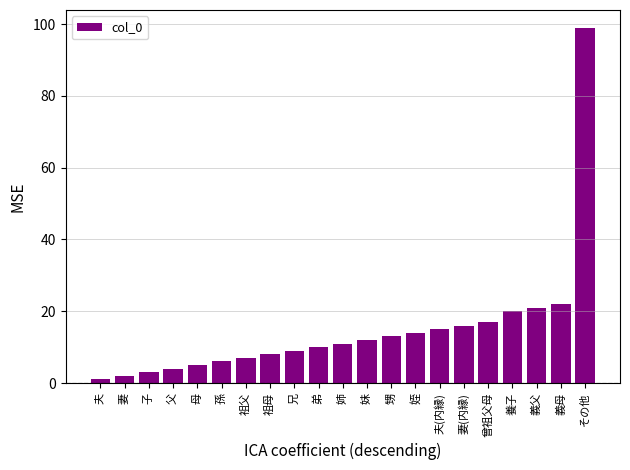

Approximately how many times larger is the value at 父 compared to 義父?

0.2